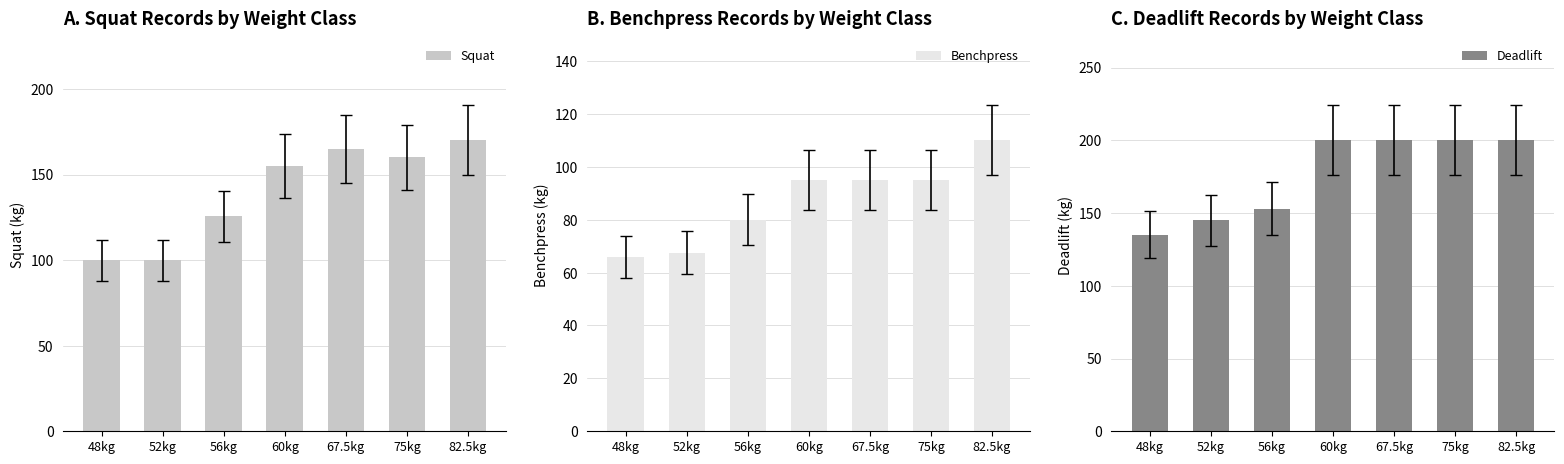

Reading left to right, transcribe all the data shown in this chart.

Squat: 100.0	100.0	125.5	155.0	165.0	160.0	170.0
Benchpress: 66.0	67.5	80.0	95.0	95.0	95.0	110.0
Deadlift: 135.0	145.0	153.0	200.0	200.0	200.0	200.0